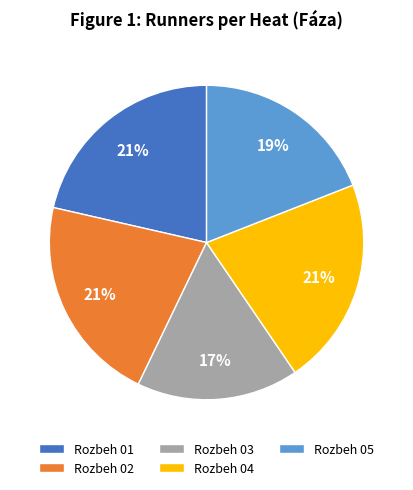

Does any single category account for the majority?

No